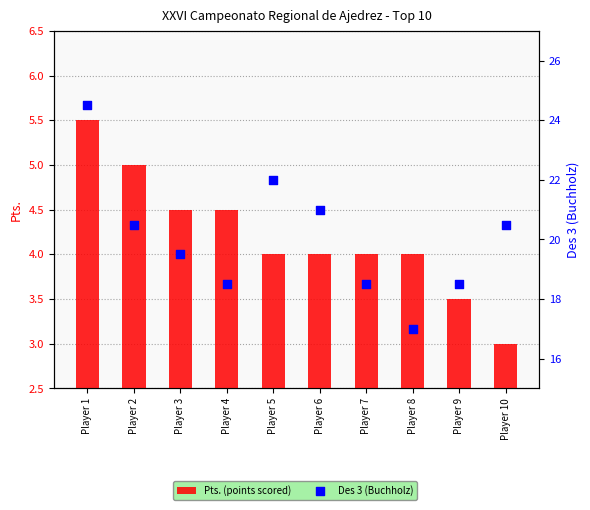

Is the value of Pts. (points scored) at Player 8 greater than the value of Des 3 (Buchholz) at Player 10?

No